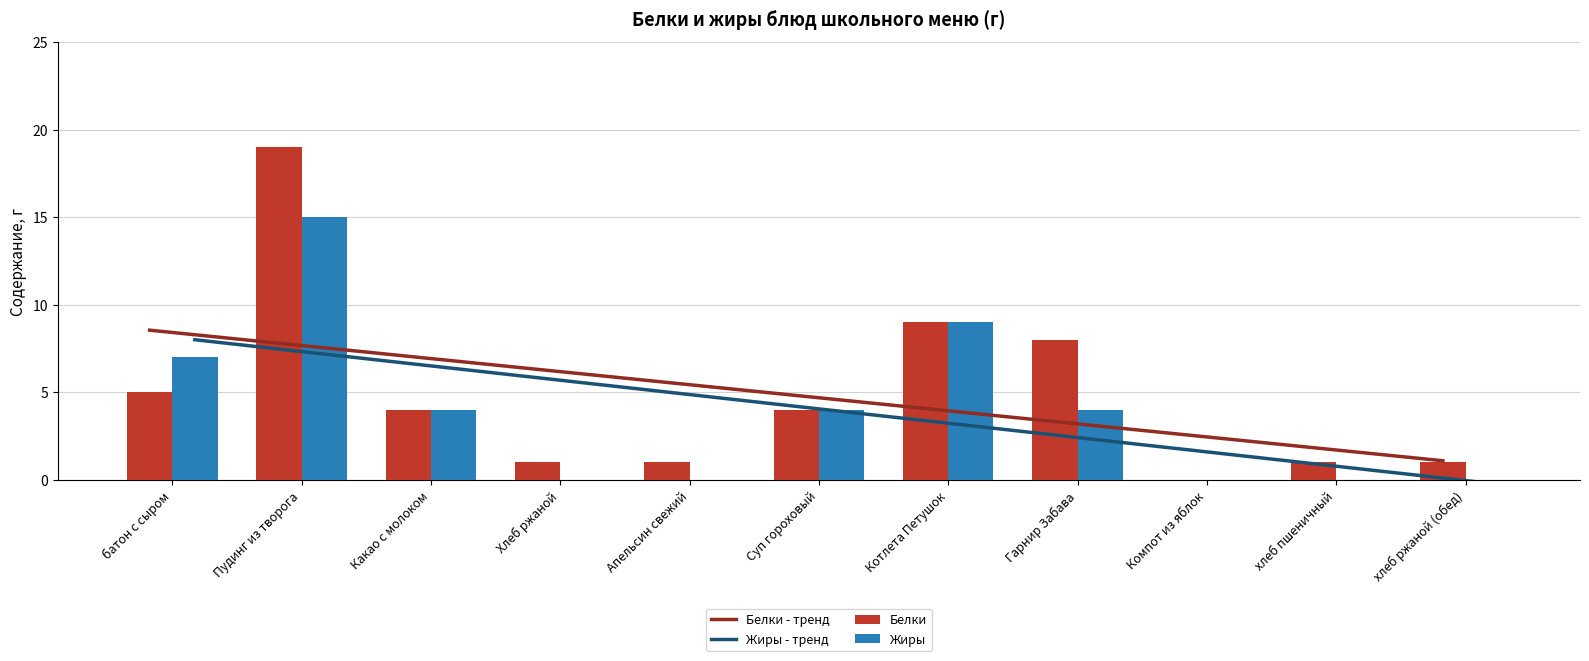

How many values in the Белки series exceed 4?

4